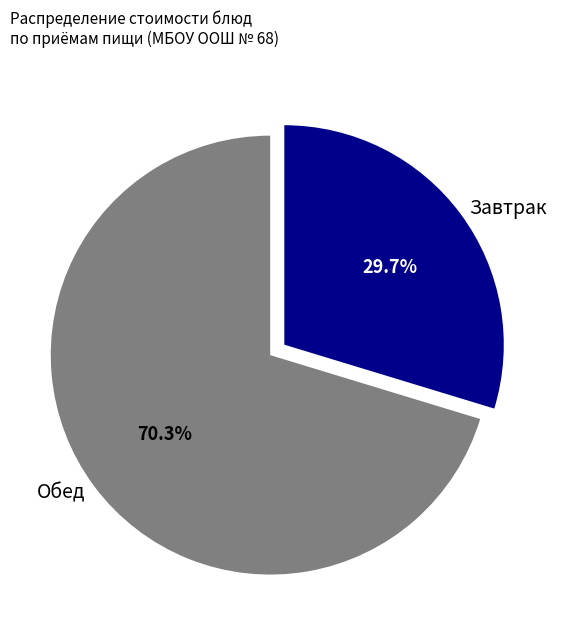

Which slice is the largest?

Обед